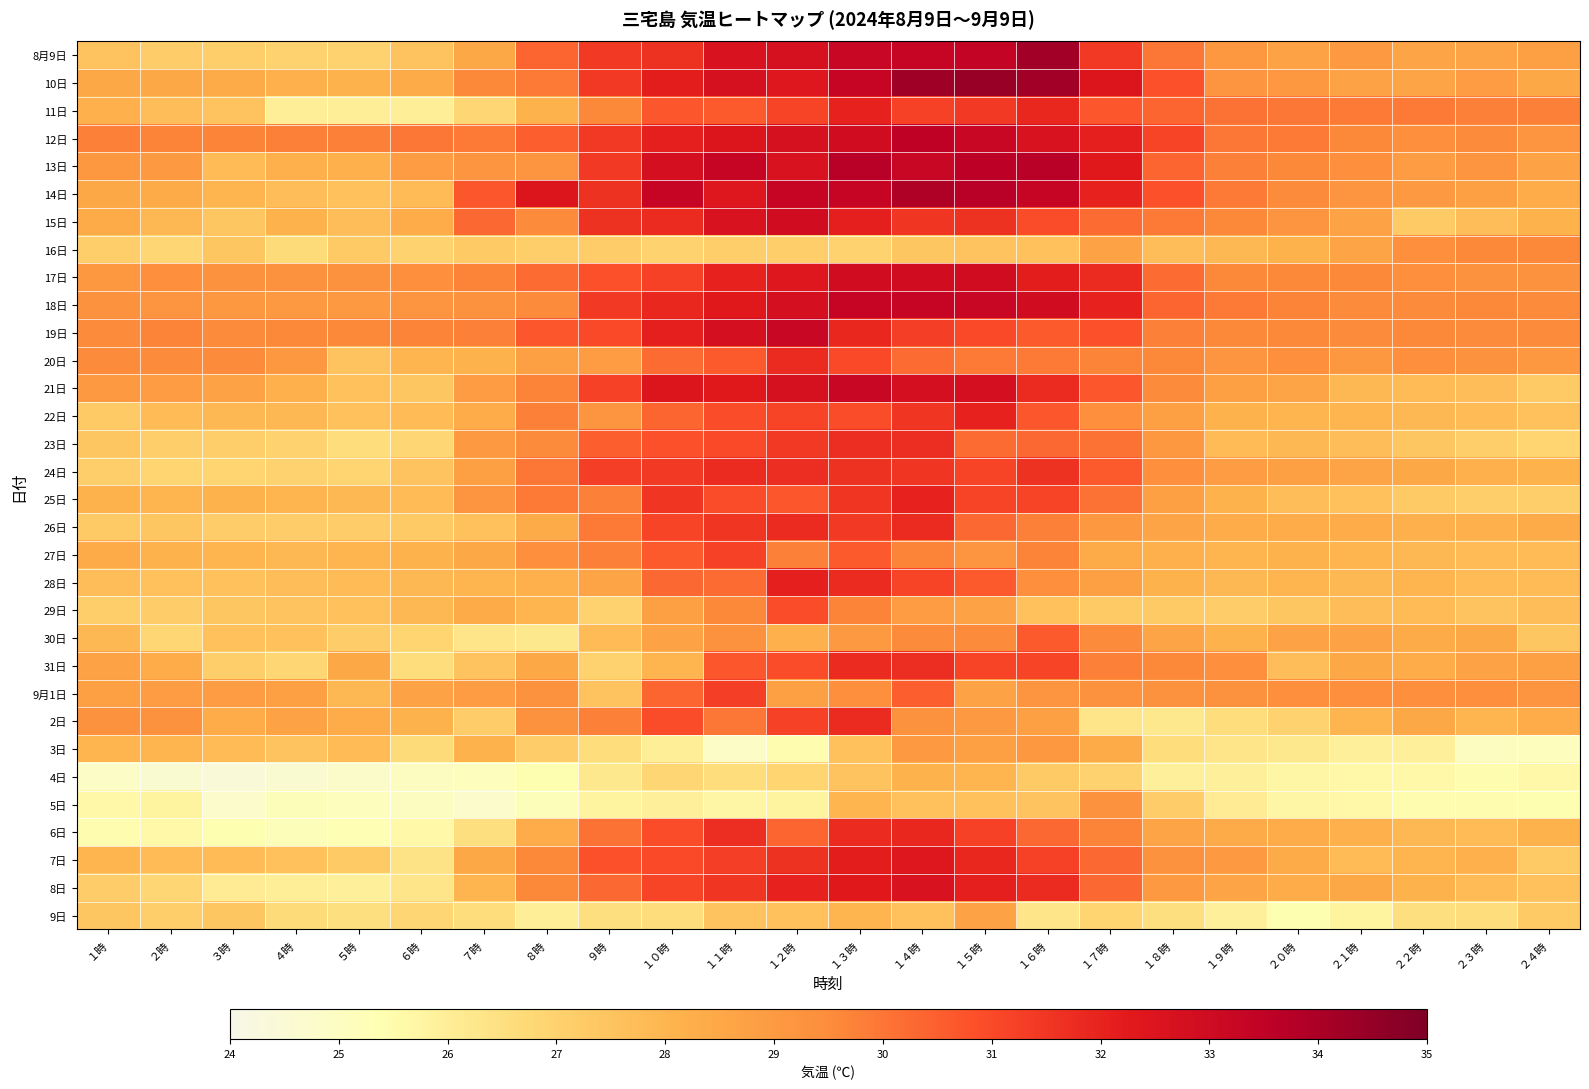

What is the total value across all series at ２１時?

904.5